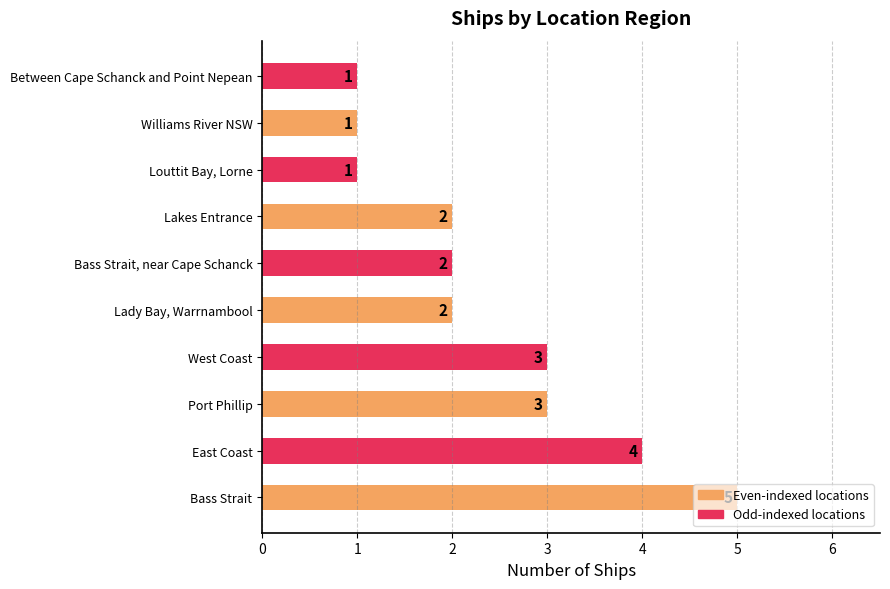

What is the approximate value at Port Phillip?

3